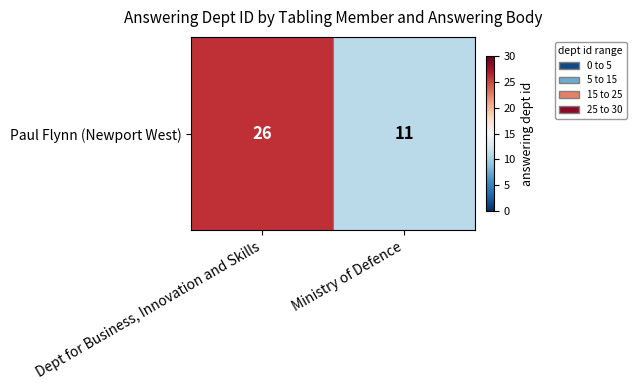

The value at Ministry of Defence is 11. True or false?

True